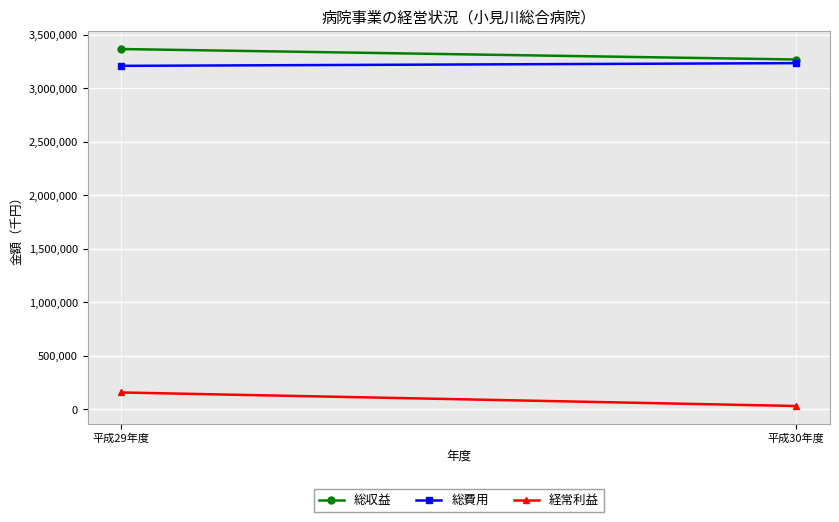

What is the maximum value for 総費用?

3235543